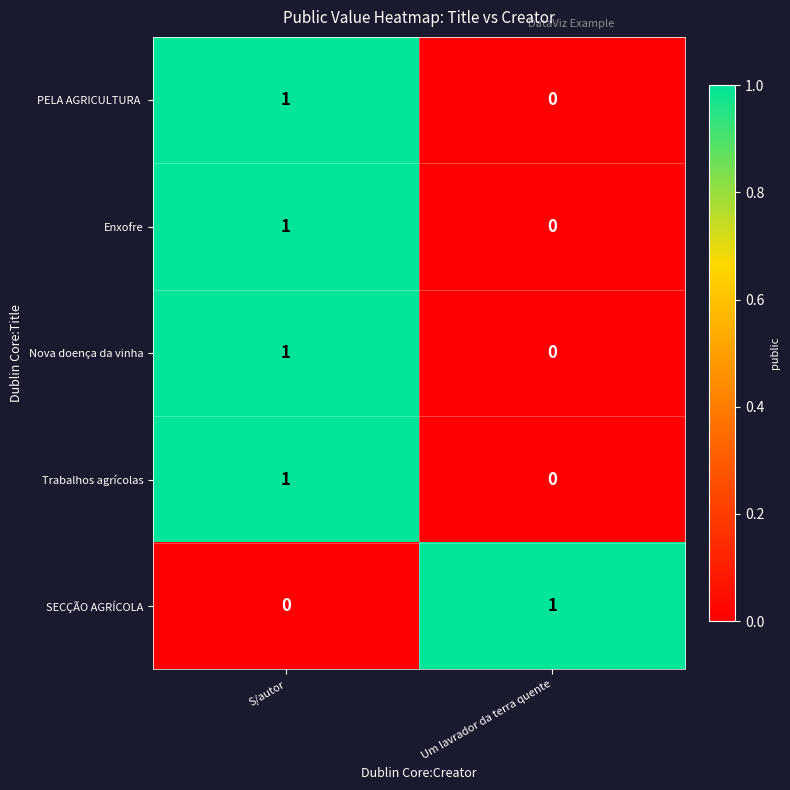

How many series are shown in this chart?

5